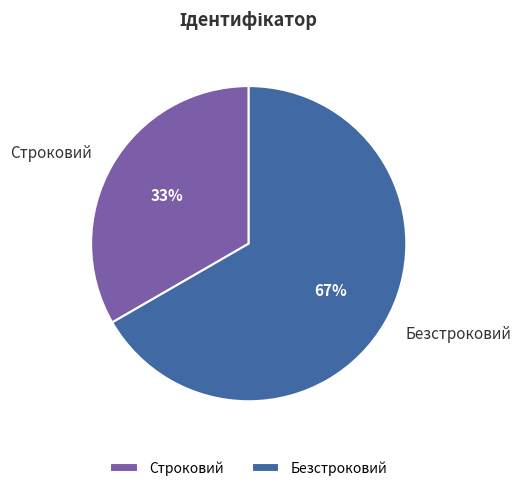

Is Безстроковий the majority of the pie?

Yes